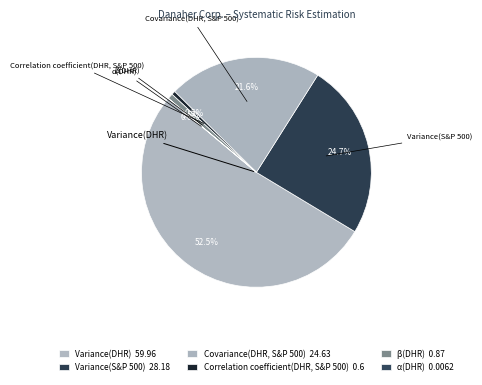

Is the sum of Variance(DHR) and Variance(S&P 500) greater than half?

Yes